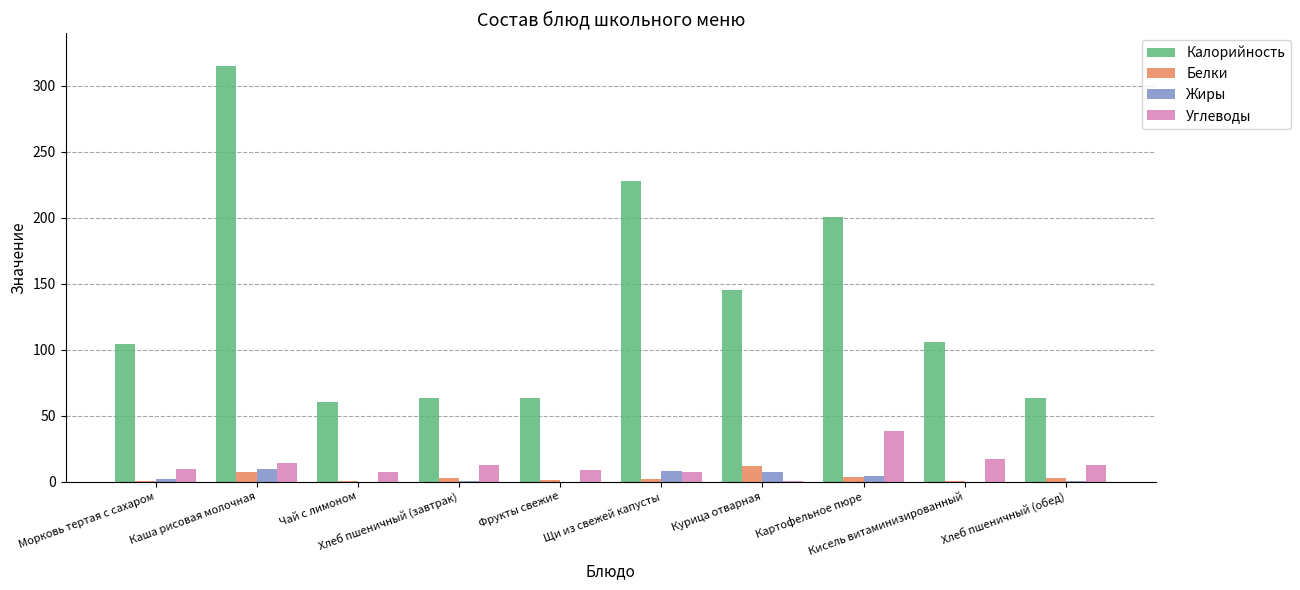

Which category has the highest value in the Калорийность series?

Каша рисовая молочная